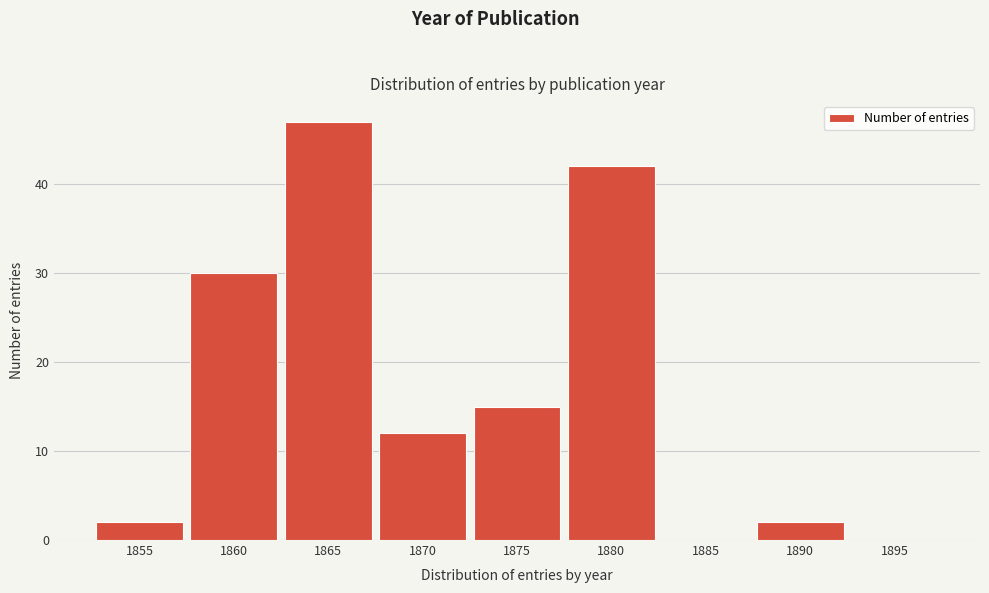

Reading left to right, list all the values displayed in this chart.

1855=2	1860=30	1865=47	1870=12	1875=15	1880=42	1885=0	1890=2	1895=0